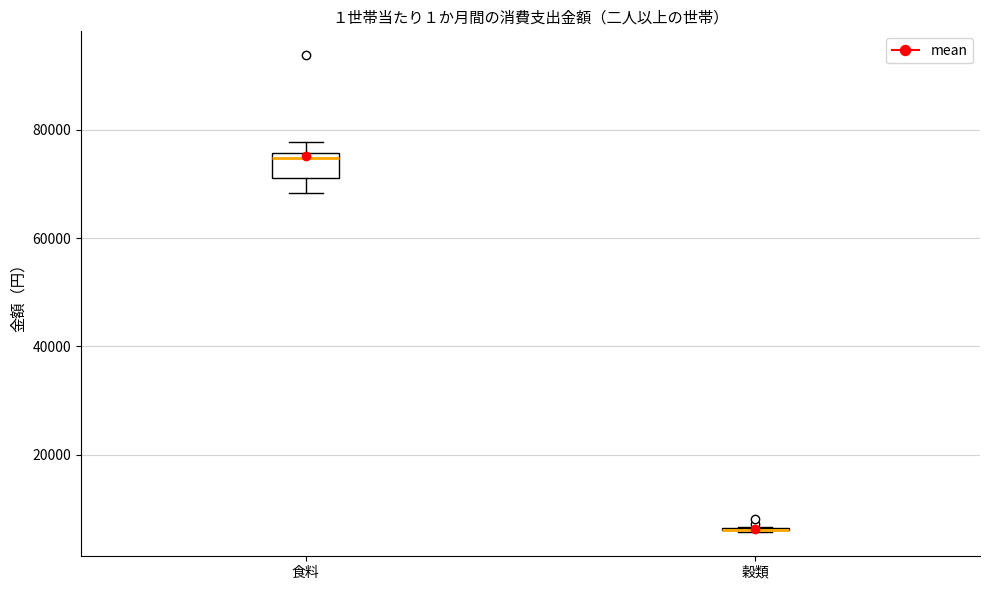

Reading left to right, transcribe this box plot: for each box, give where its median line is, the range the box spans, and where its two whiskers end, as read against the y-axis. The values are not printed on the chart, so give them approximately, as read against the axis.

食料: median 74000, box 72000 to 76000, whiskers 68000 to 78000
穀類: box collapsed to a line at 6000, whiskers 6000 to 6000